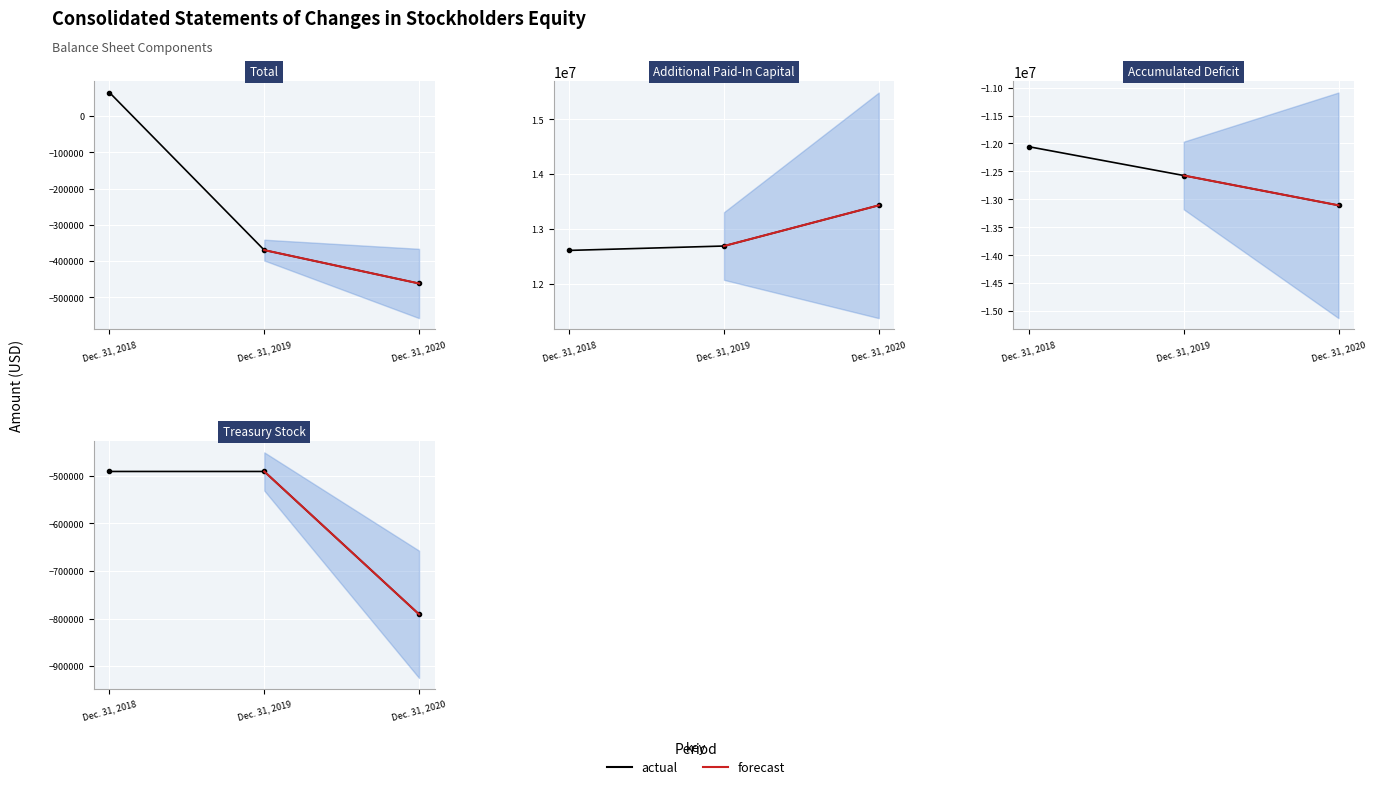

What is the greatest value displayed?

13431536